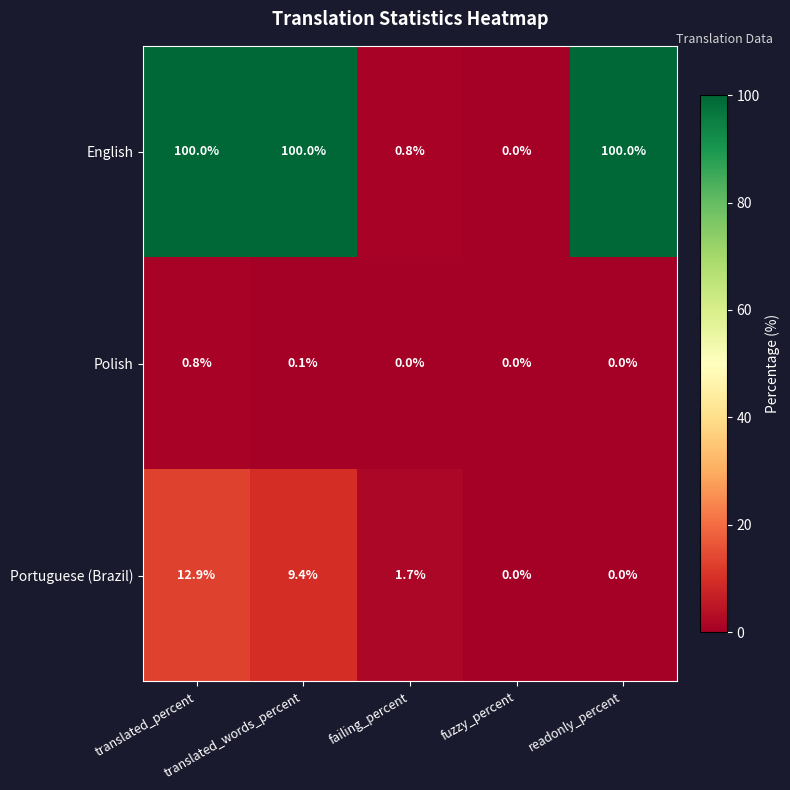

What is the maximum value for English?

100.0